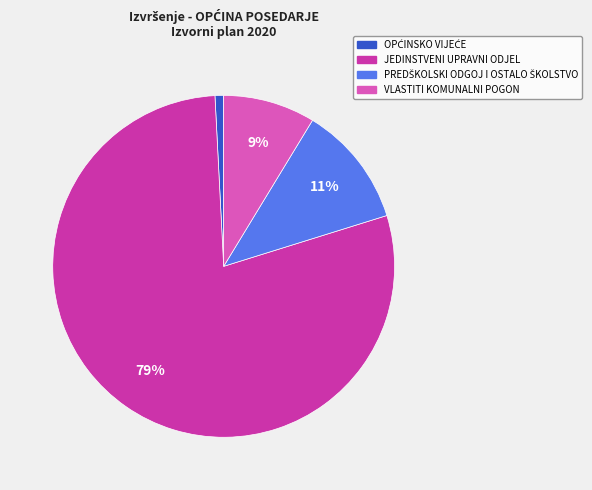

The JEDINSTVENI UPRAVNI ODJEL slice represents 79% of the pie. True or false?

True